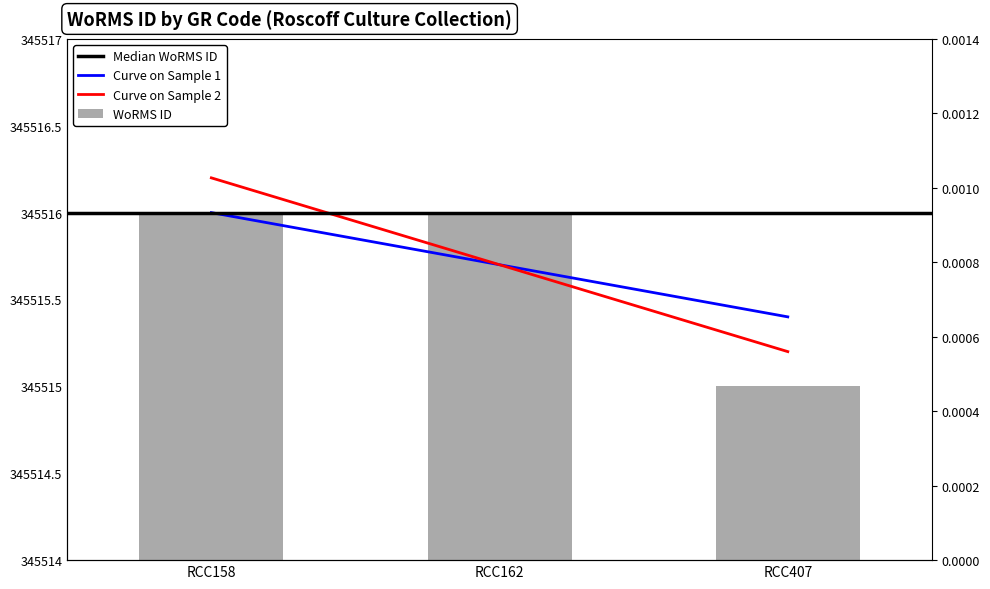

Rank the categories by value from highest to lowest.

RCC158, RCC162, RCC407